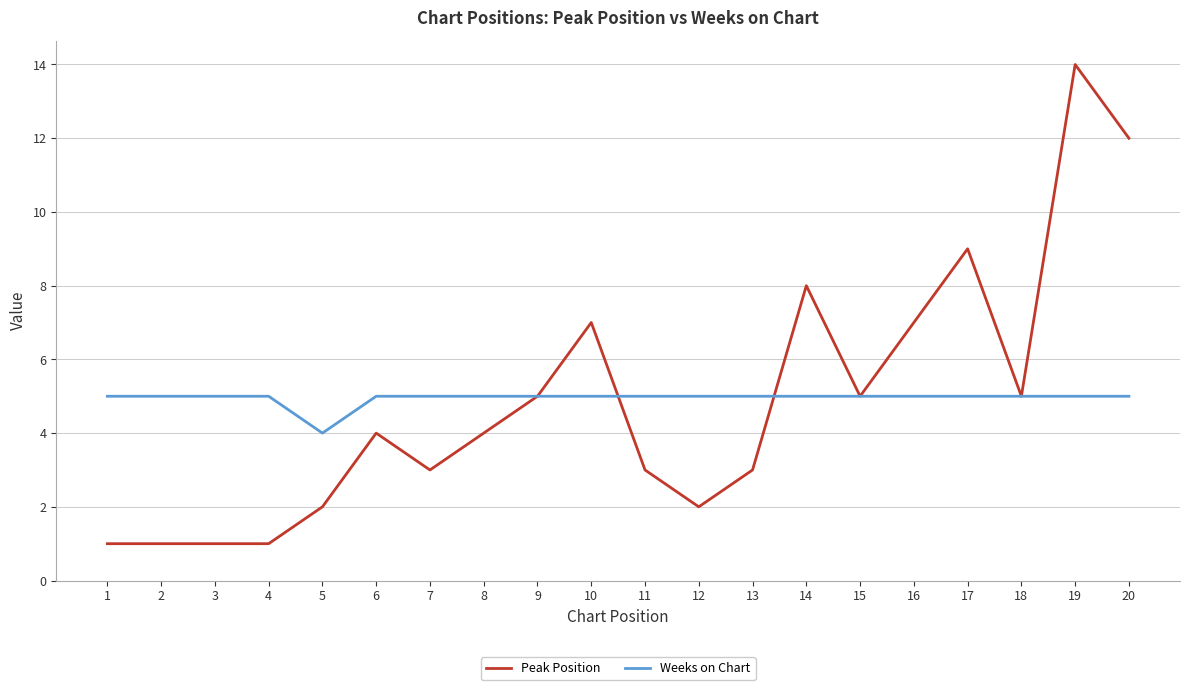

Reading left to right, extract all data points from this chart.

Peak Position: 1=1	2=1	3=1	4=1	5=2	6=4	7=3	8=4	9=5	10=7	11=3	12=2	13=3	14=8	15=5	16=7	17=9	18=5	19=14	20=12
Weeks on Chart: 1=5	2=5	3=5	4=5	5=4	6=5	7=5	8=5	9=5	10=5	11=5	12=5	13=5	14=5	15=5	16=5	17=5	18=5	19=5	20=5